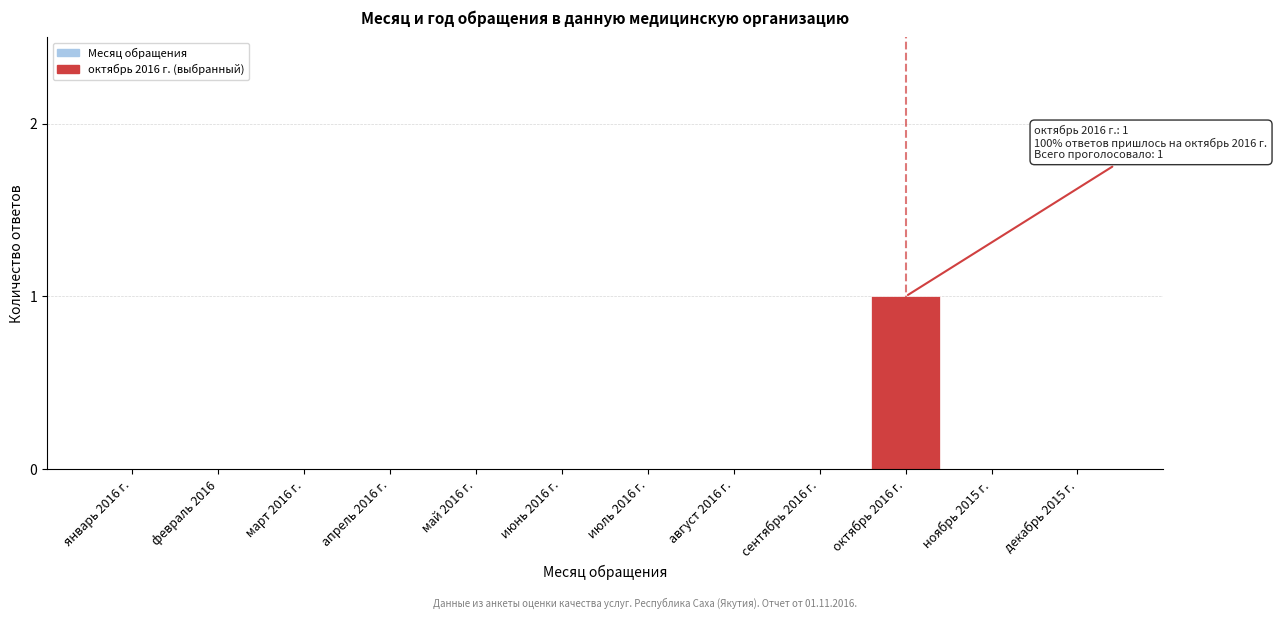

Reading right to left, list all the values displayed in this chart.

декабрь 2015 г.=0	ноябрь 2015 г.=0	октябрь 2016 г.=1	сентябрь 2016 г.=0	август 2016 г.=0	июль 2016 г.=0	июнь 2016 г.=0	май 2016 г.=0	апрель 2016 г.=0	март 2016 г.=0	февраль 2016=0	январь 2016 г.=0